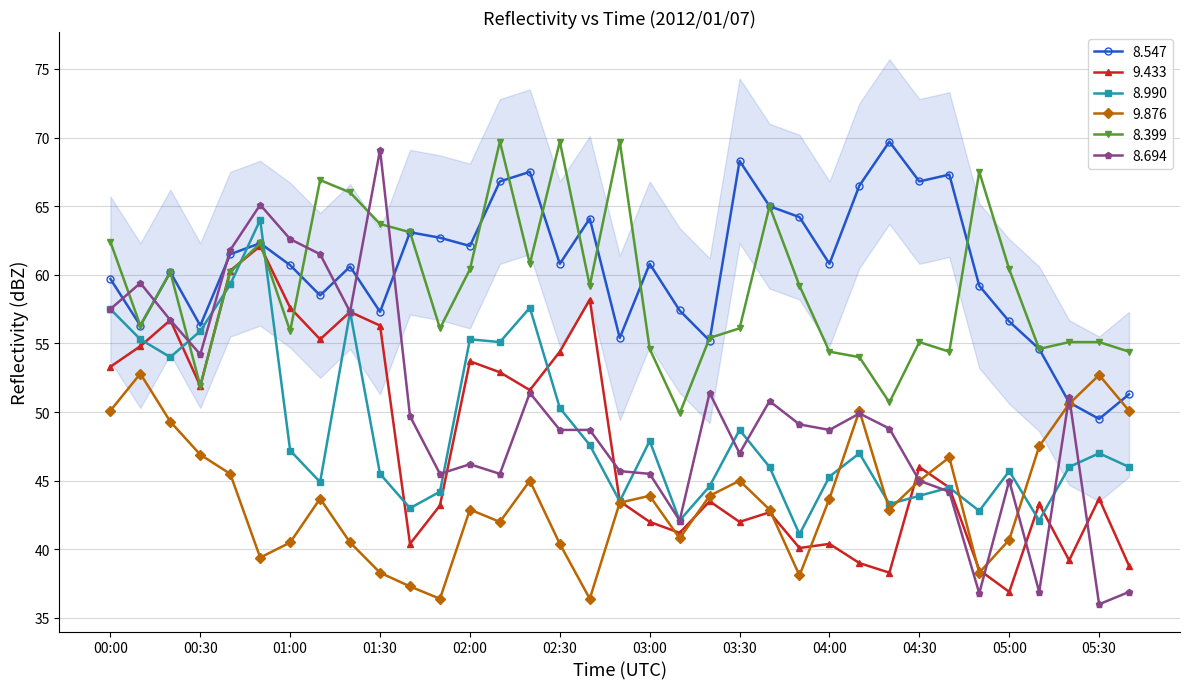

Where does the 8.990 series first go above 46?

00:00